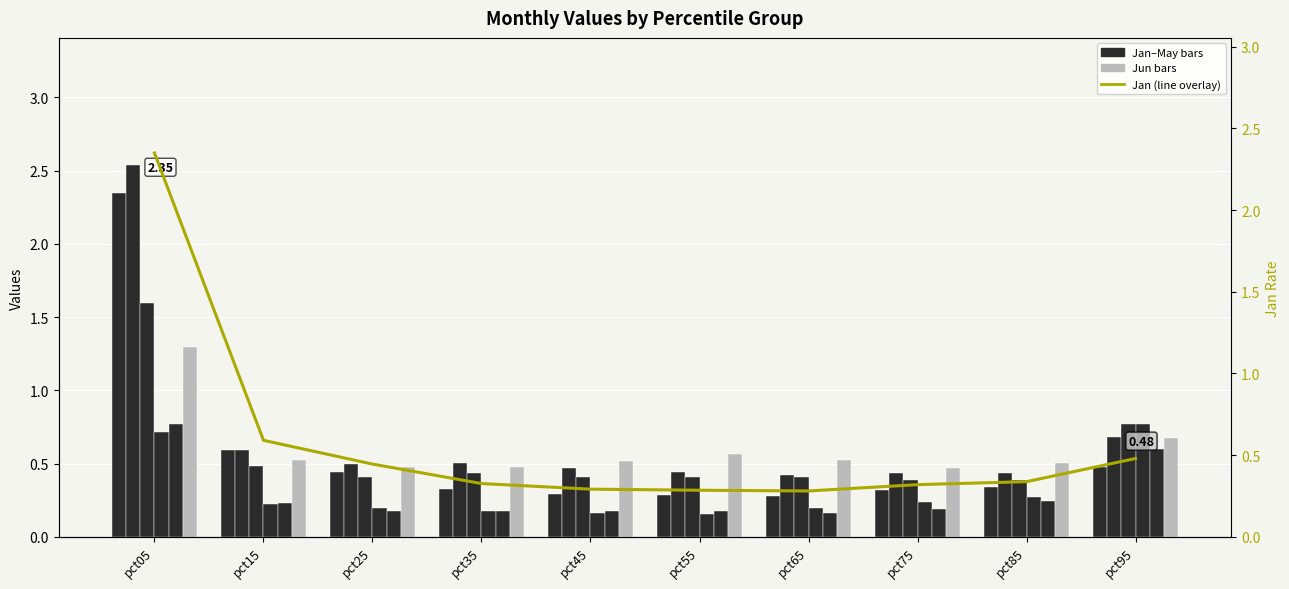

Reading right to left, what are all the values shown in this chart?

Jan: pct95=0.5	pct85=0.3	pct75=0.3	pct65=0.3	pct55=0.3	pct45=0.3	pct35=0.3	pct25=0.4	pct15=0.6	pct05=2.3
Feb: pct95=0.7	pct85=0.4	pct75=0.4	pct65=0.4	pct55=0.4	pct45=0.5	pct35=0.5	pct25=0.5	pct15=0.6	pct05=2.5
Mar: pct95=0.8	pct85=0.4	pct75=0.4	pct65=0.4	pct55=0.4	pct45=0.4	pct35=0.4	pct25=0.4	pct15=0.5	pct05=1.6
Apr: pct95=0.8	pct85=0.3	pct75=0.2	pct65=0.2	pct55=0.2	pct45=0.2	pct35=0.2	pct25=0.2	pct15=0.2	pct05=0.7
May: pct95=0.6	pct85=0.2	pct75=0.2	pct65=0.2	pct55=0.2	pct45=0.2	pct35=0.2	pct25=0.2	pct15=0.2	pct05=0.8
Jun: pct95=0.7	pct85=0.5	pct75=0.5	pct65=0.5	pct55=0.6	pct45=0.5	pct35=0.5	pct25=0.5	pct15=0.5	pct05=1.3